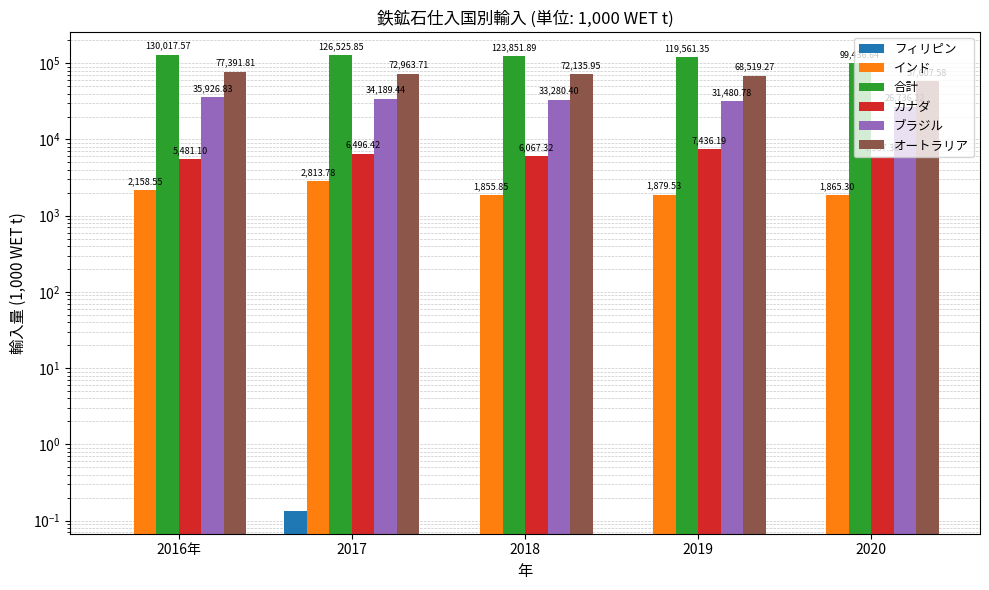

What is the total value across all series at 2018?

237191.4